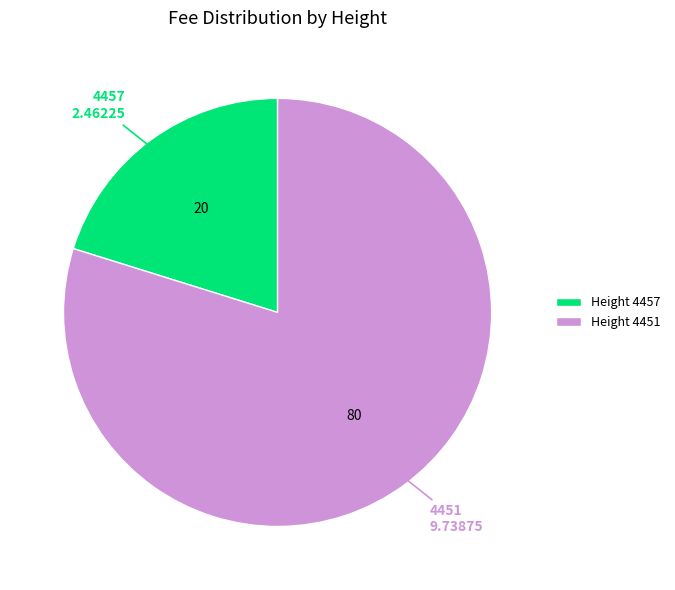

The Height 4457 slice represents 33% of the pie. True or false?

False